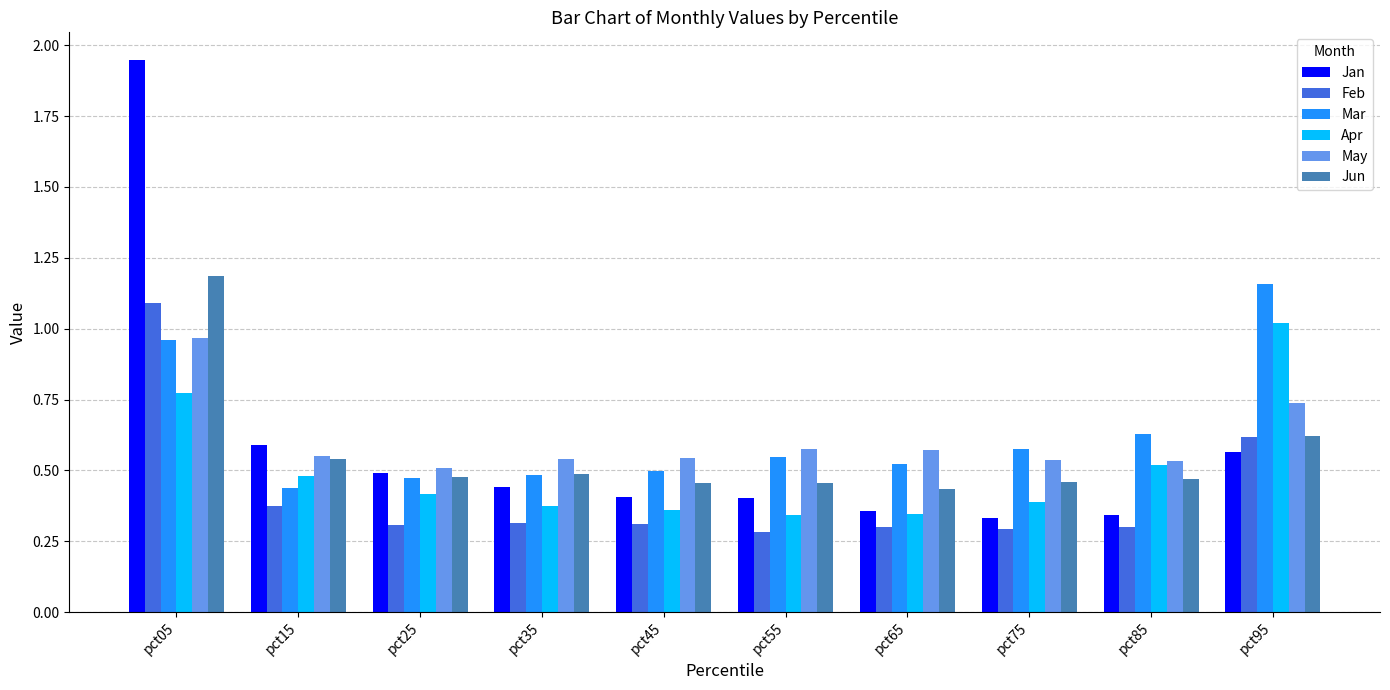

How many bars are there in each group?

6